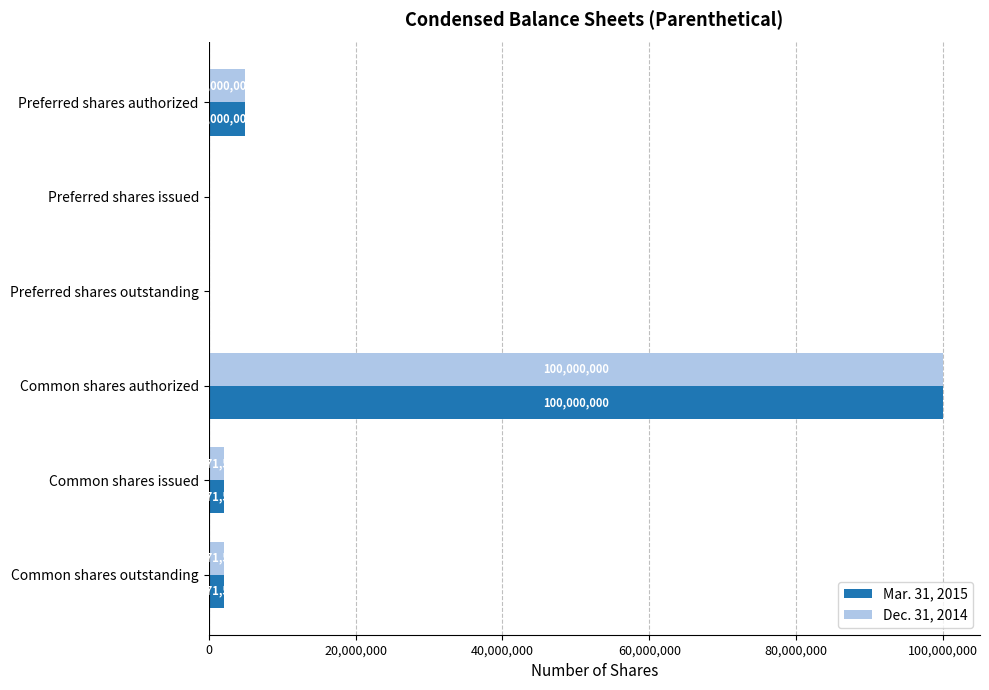

Which category has the highest value across all series?

Common shares authorized